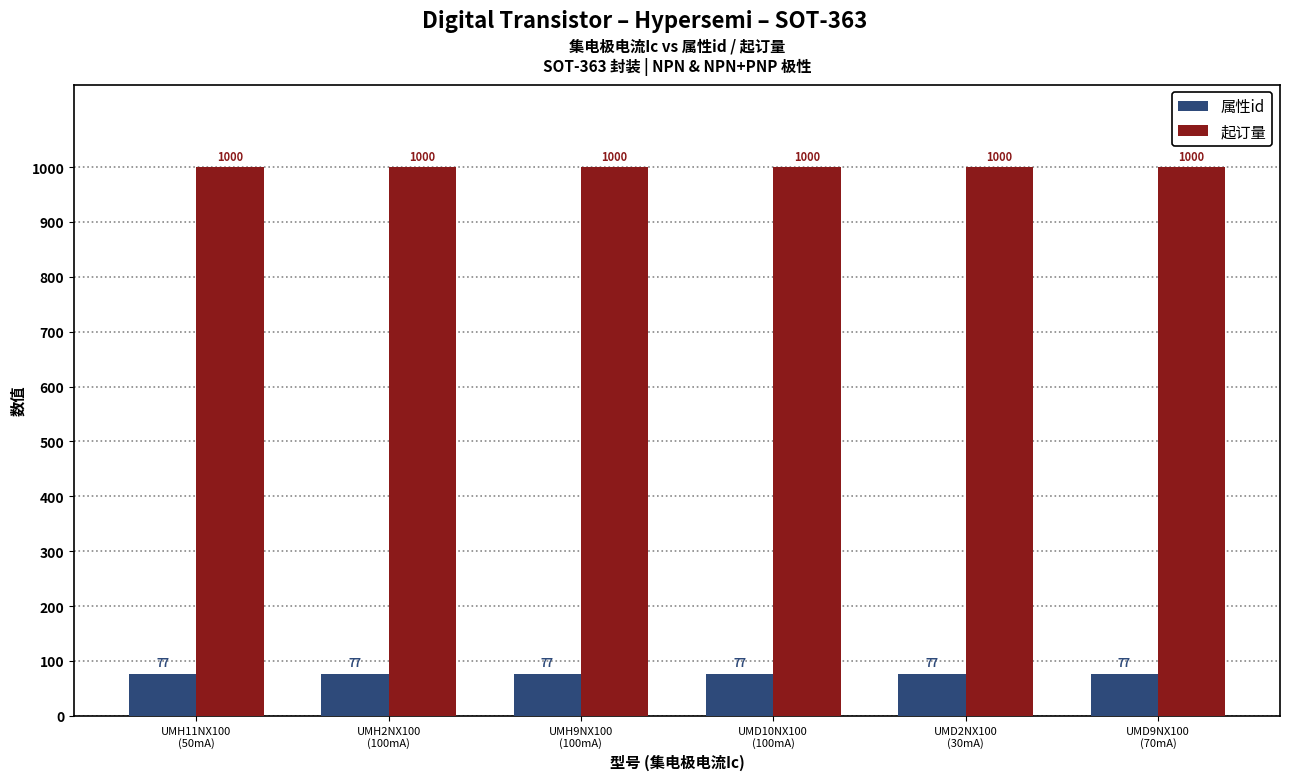

What is the highest value of the 属性id series?

77